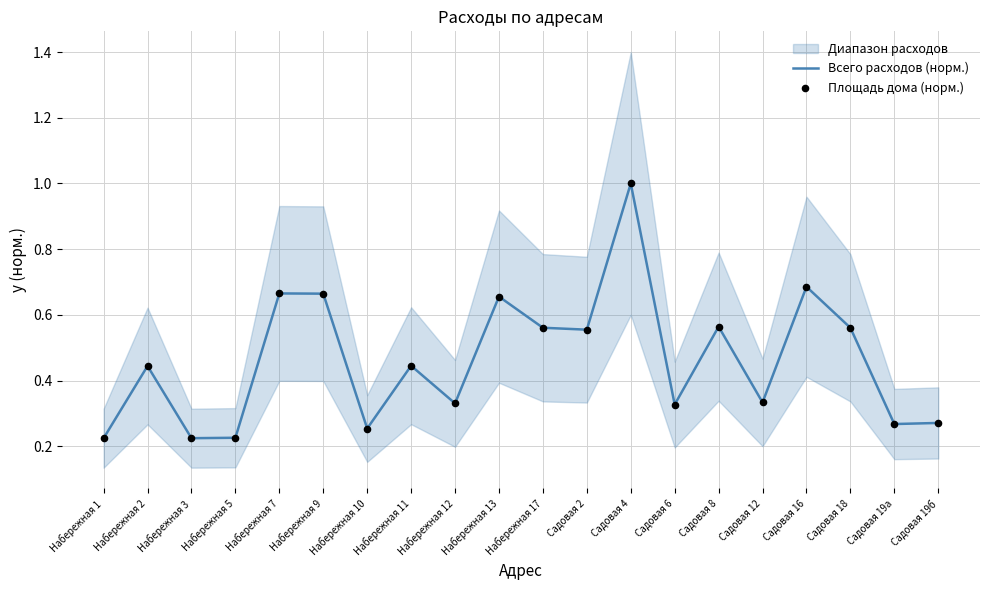

True or false: Всего расходов (норм.) has a value of 0.3 at Набережная 5.

False